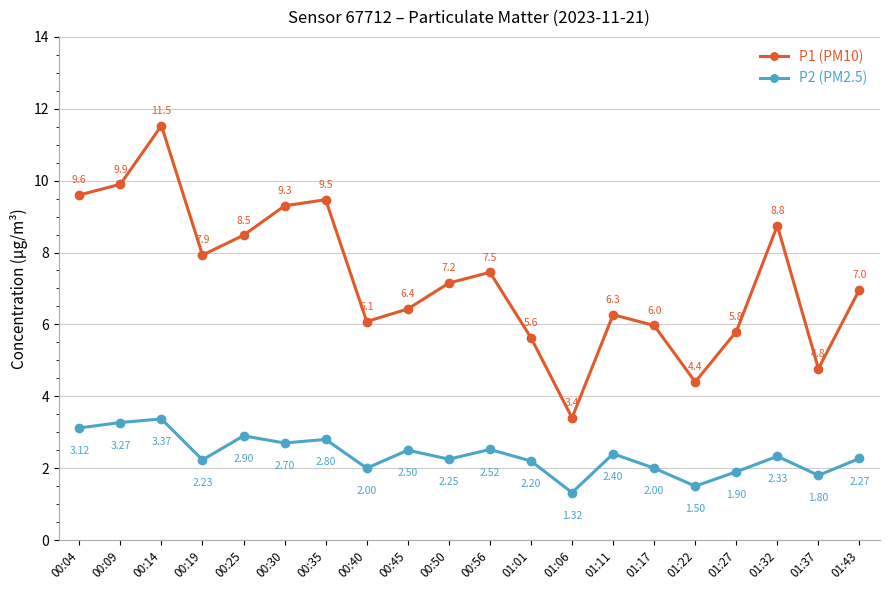

Where is the first local minimum for P2 (PM2.5)?

00:19